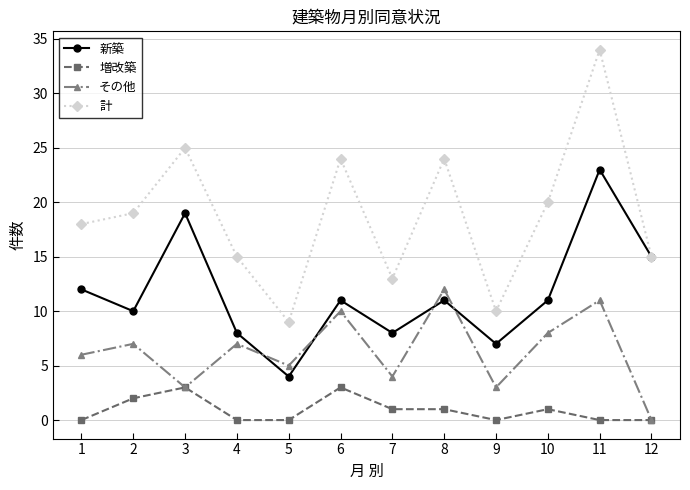

Which category has the highest value in the 新築 series?

11